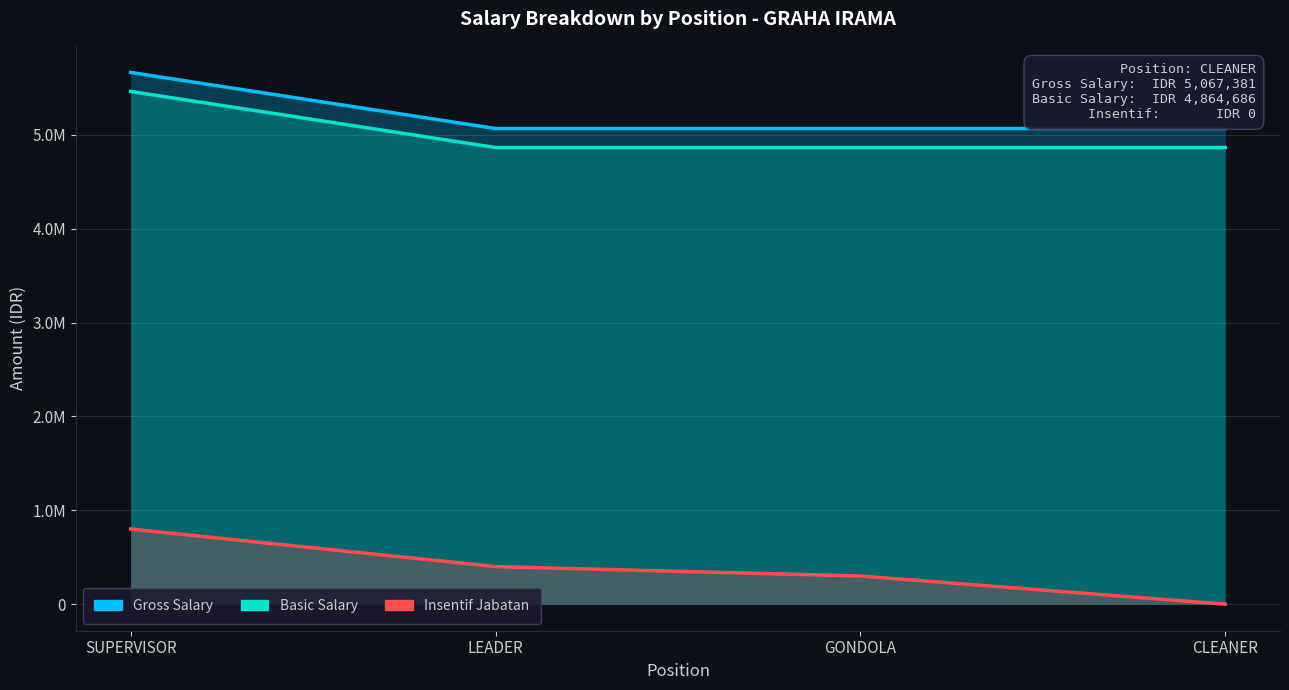

Reading left to right, transcribe all the data shown in this chart.

Gross Salary: 5665000.0	5067381.0	5067381.0	5067381.0
Basic Salary: 5462304.8	4864685.8	4864685.8	4864685.8
Insentif Jabatan: 800000.0	400000.0	300000.0	0.0